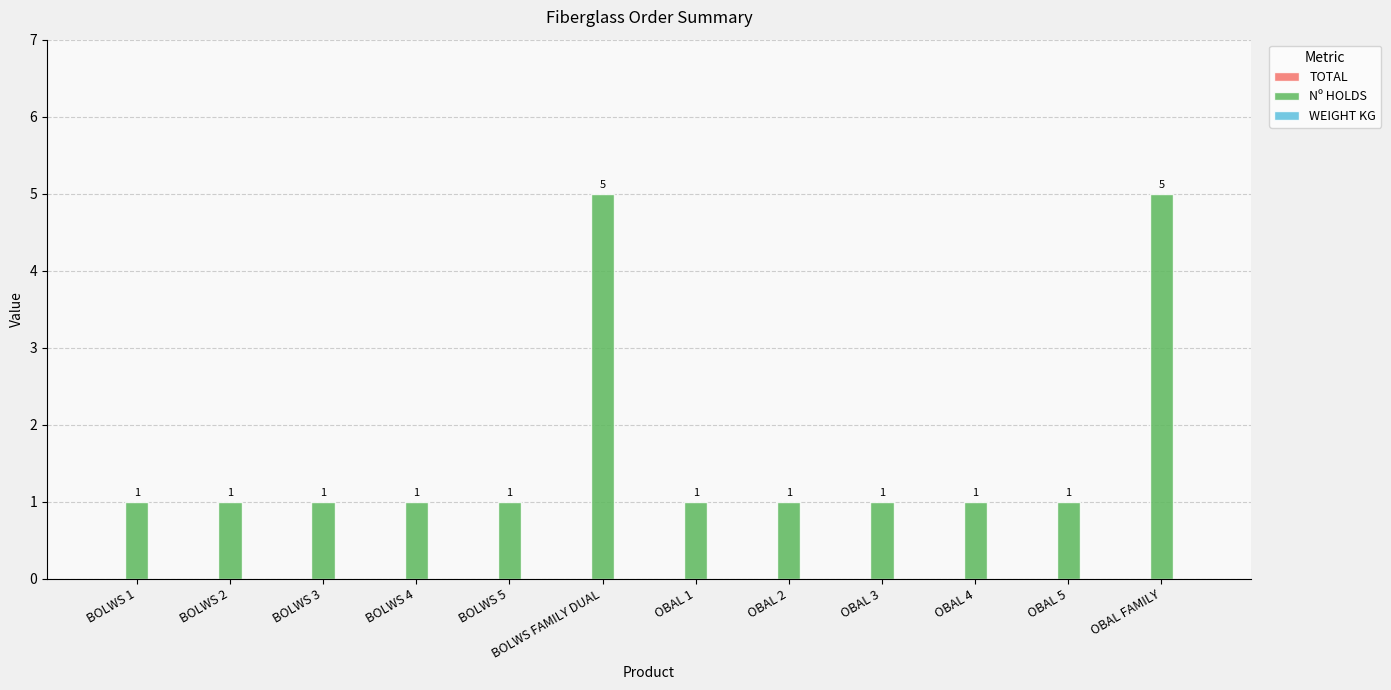

What is the maximum value shown in the chart?

5